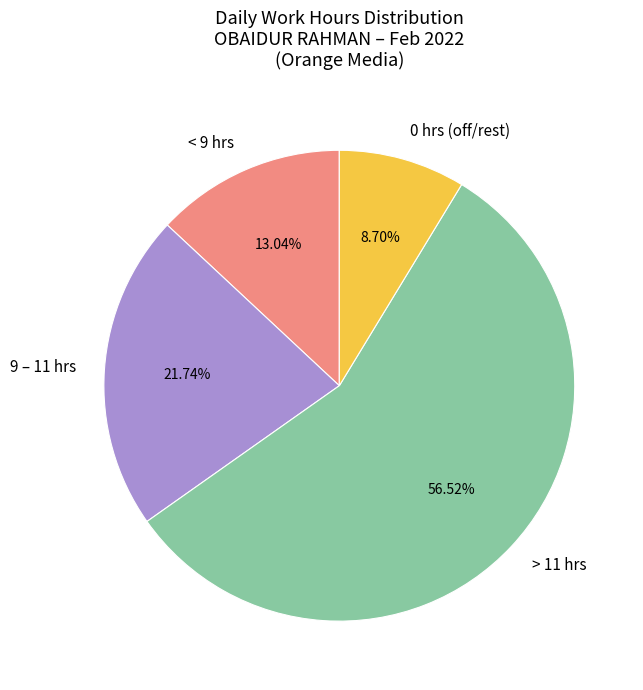

Combined, do 9 – 11 hrs and > 11 hrs account for over 50%?

Yes